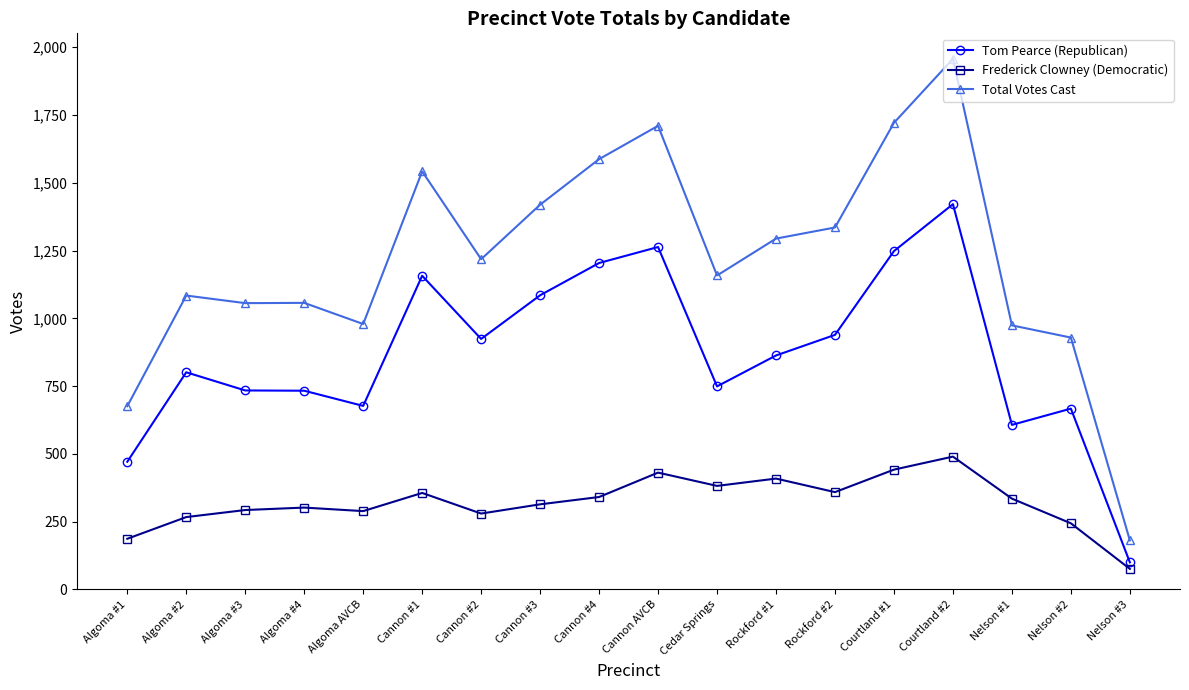

What is the minimum value for Tom Pearce (Republican)?

100